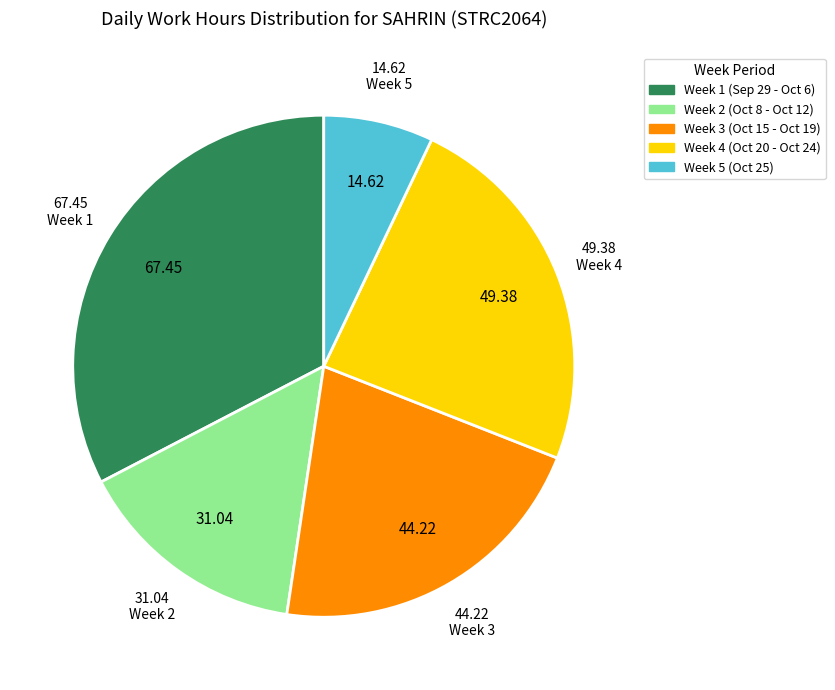

Is there a majority slice in this chart?

No